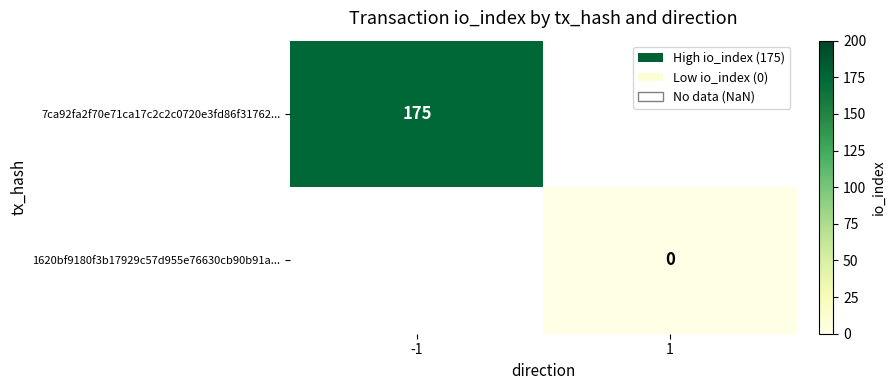

Is the value of 7ca92fa2f70e71ca17c2c2c0720e3fd86f31762... at -1 greater than the value of 1620bf9180f3b17929c57d955e76630cb90b91a... at 1?

Yes